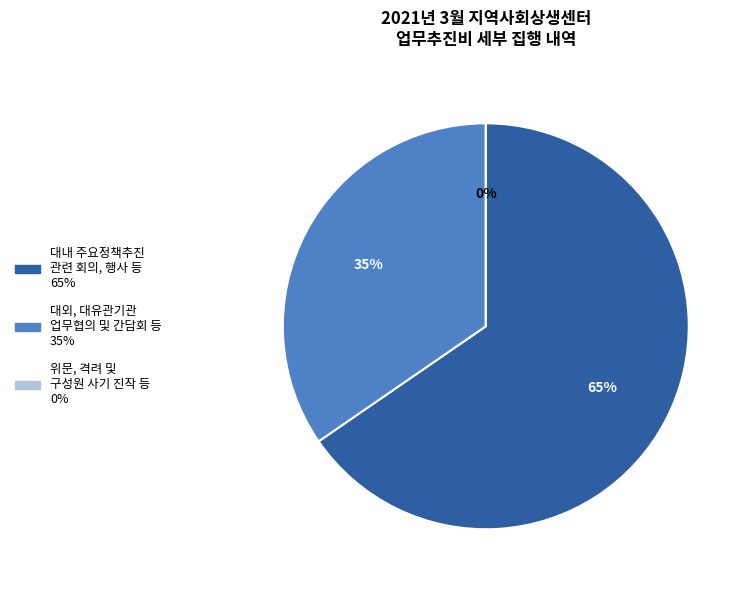

How much of the chart is everything except 대내 주요정책추진
관련 회의, 행사 등?

34.6%